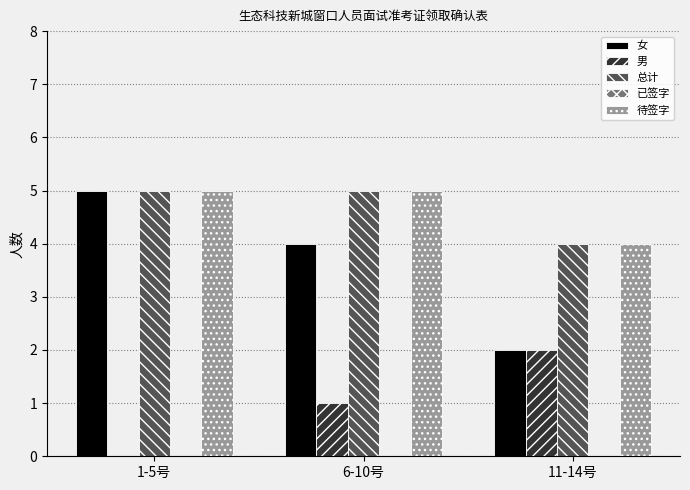

Which series has the widest spread of values?

女